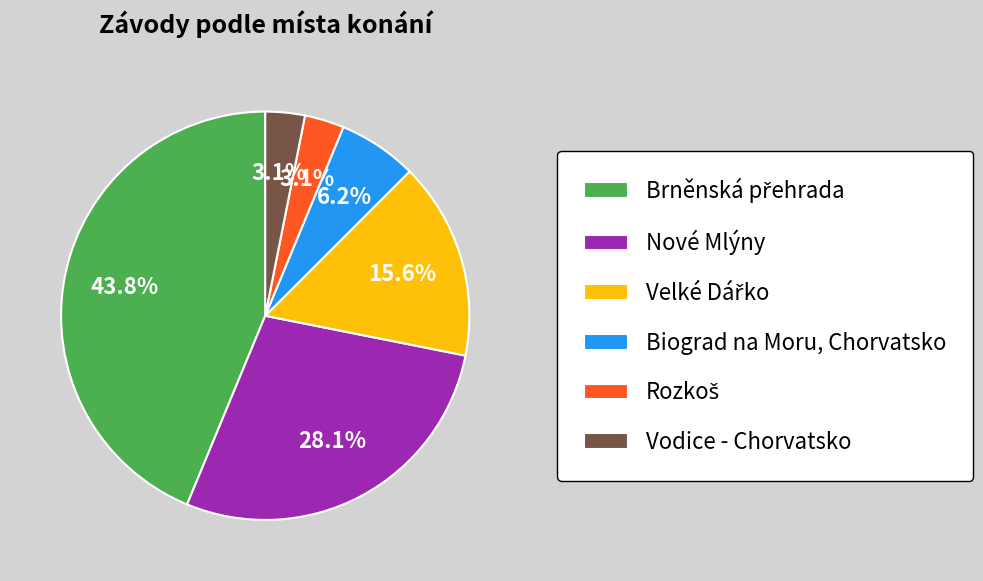

Approximately how many times larger is the value at Vodice - Chorvatsko compared to Biograd na Moru, Chorvatsko?

0.5